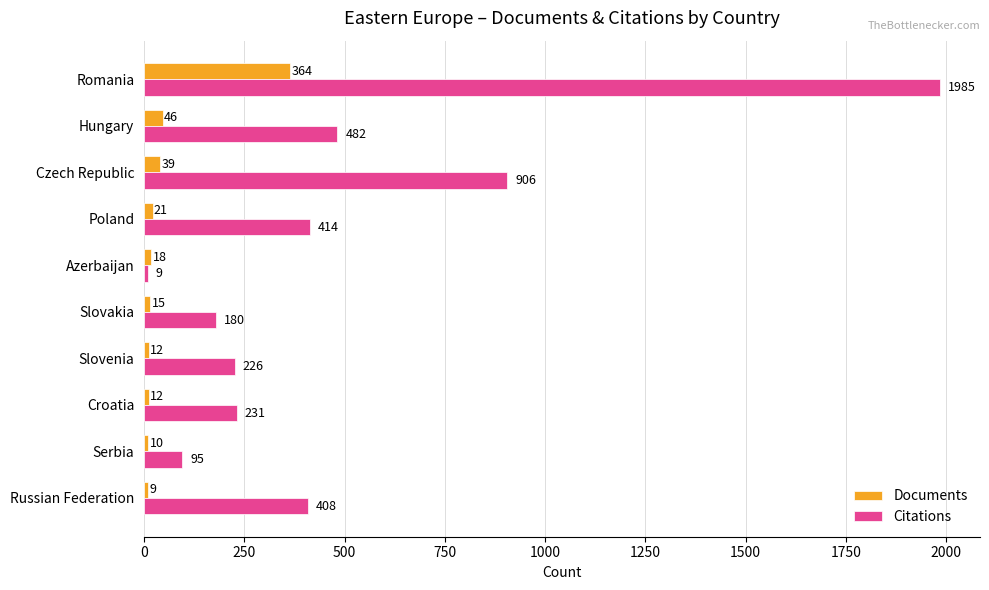

What is the approximate value of Citations at Croatia, to the nearest 10?

230